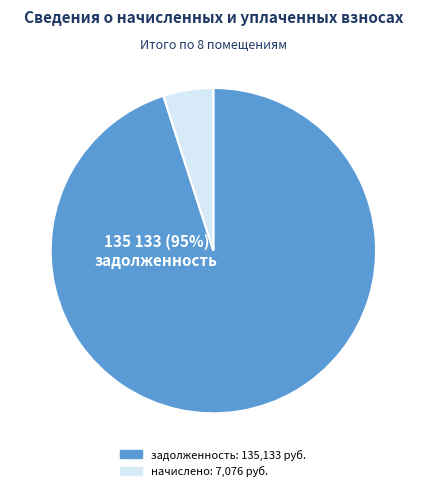

Is there any slice that represents more than half of the pie?

Yes